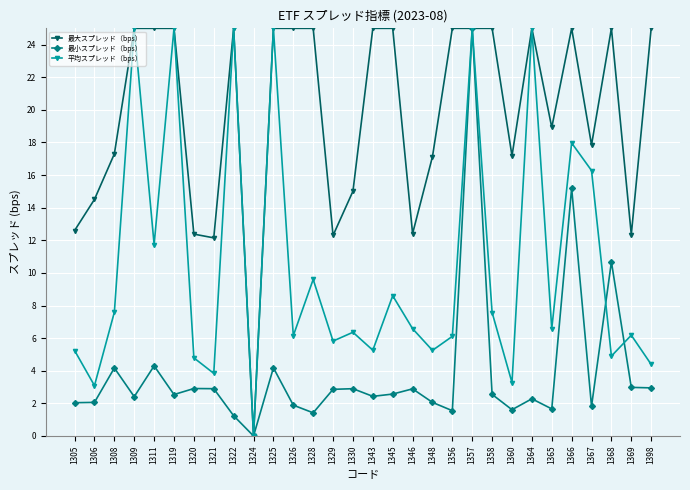

What is the sum of the 最小スプレッド（bps） values at 1364 and 1357?

27.3